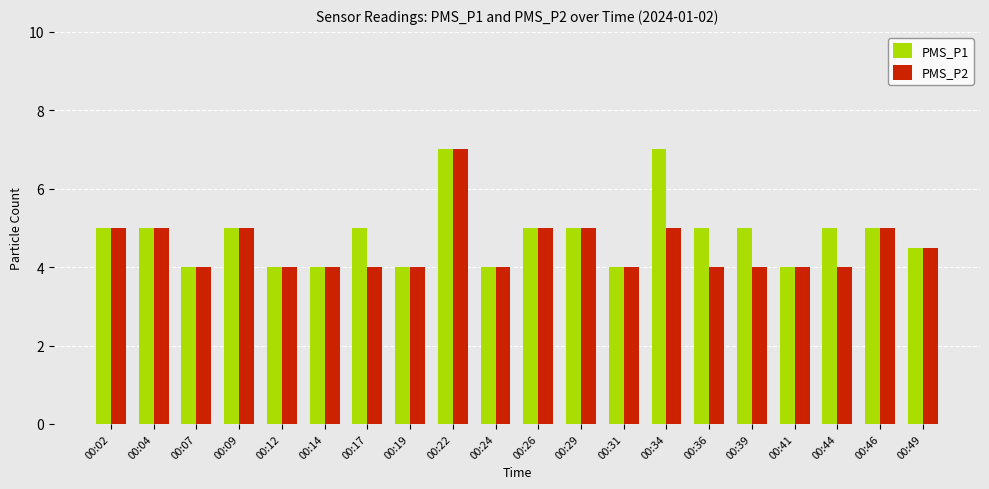

Are the bars grouped side by side (vs. stacked)?

Yes